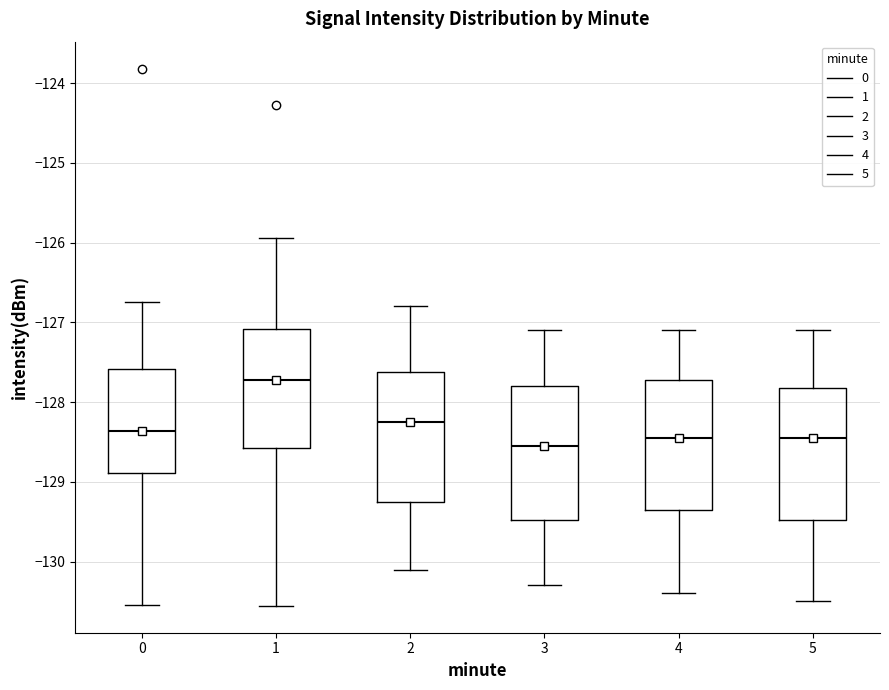

Which box's median line is the highest?

1